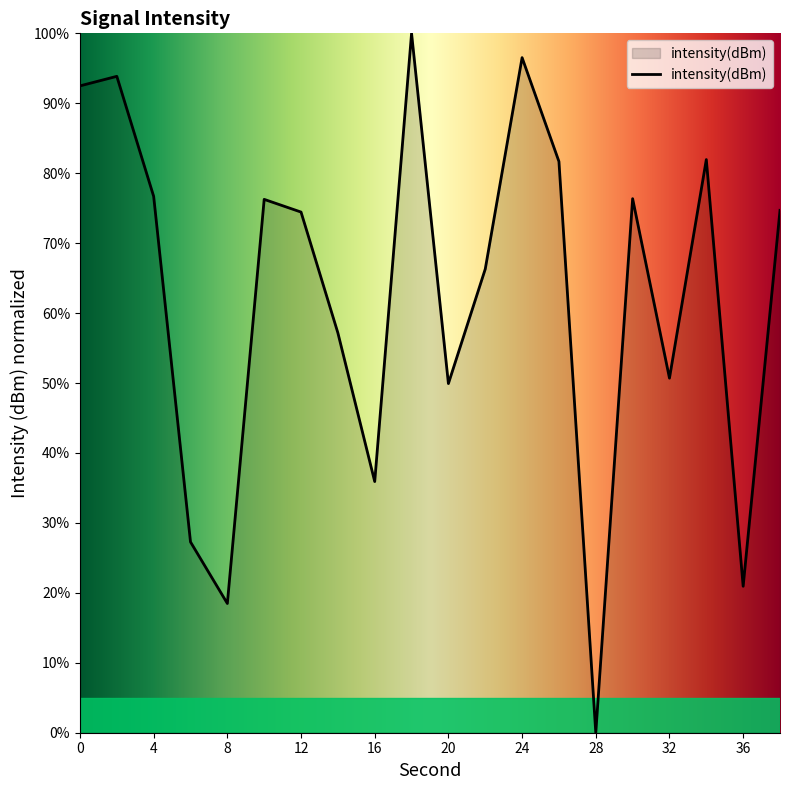

What is the difference between the maximum and minimum values?

100.0